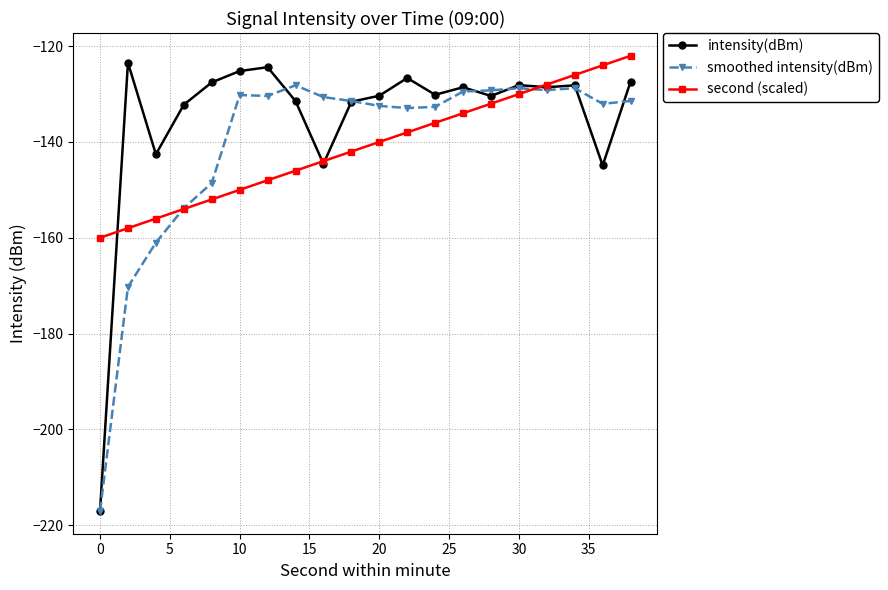

What is the value of the intensity(dBm) point at the 8th from the left?

-131.4